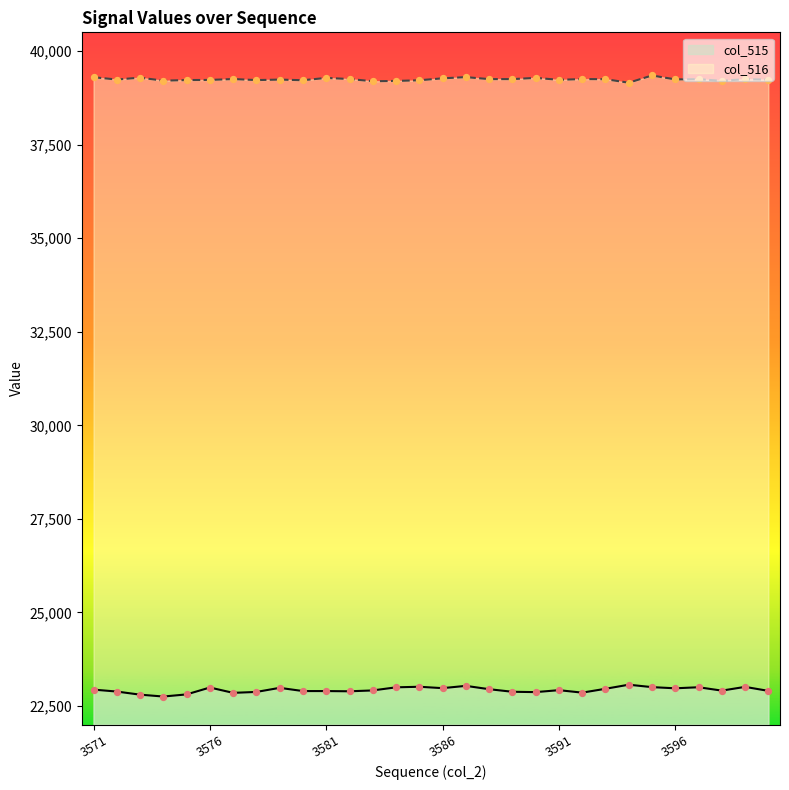

What is the total value across all series at 3592?

62108